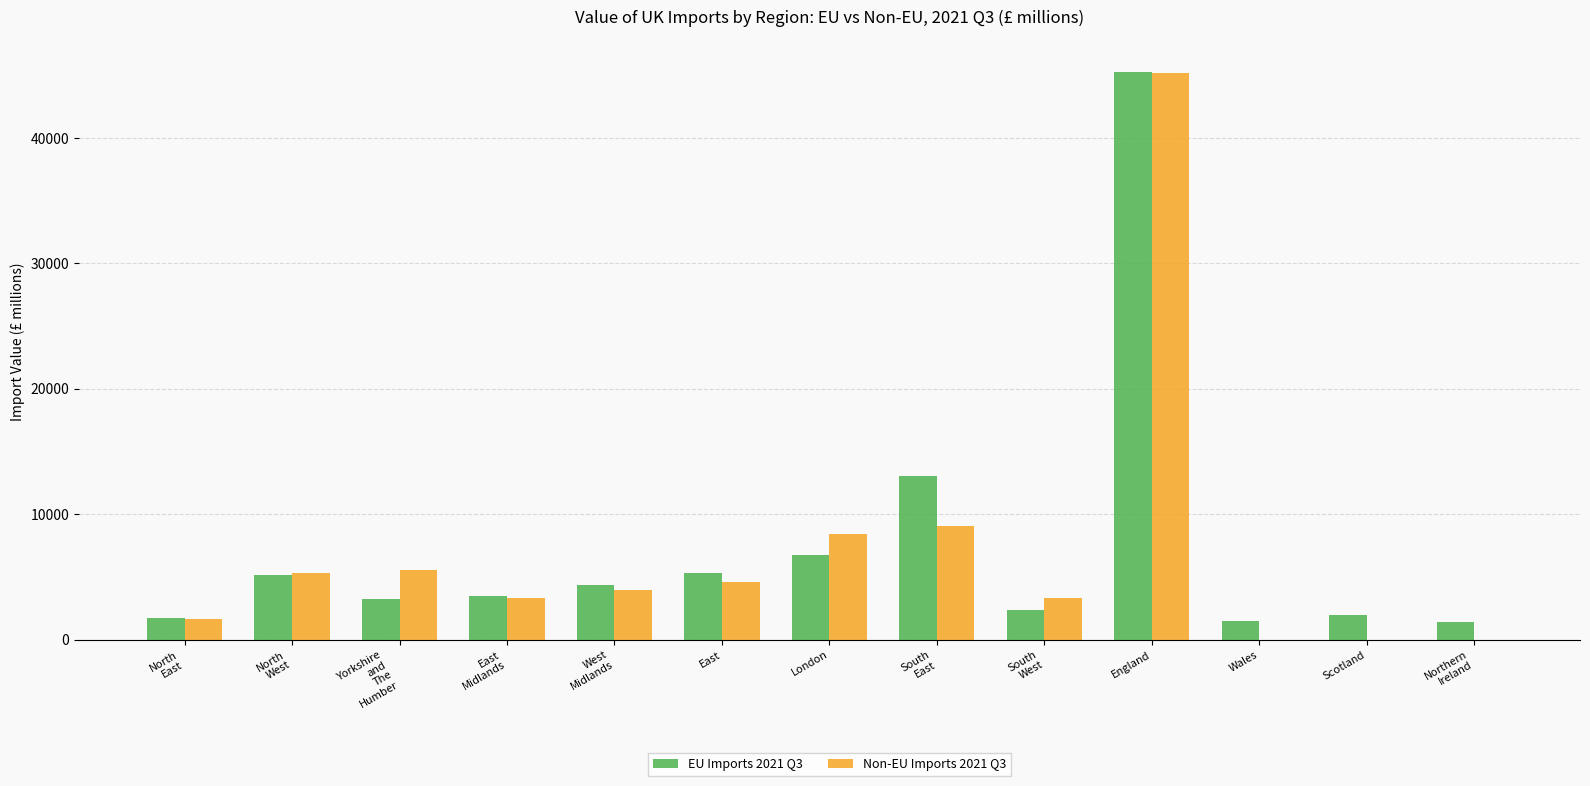

Which series has the largest total across all categories?

EU Imports 2021 Q3